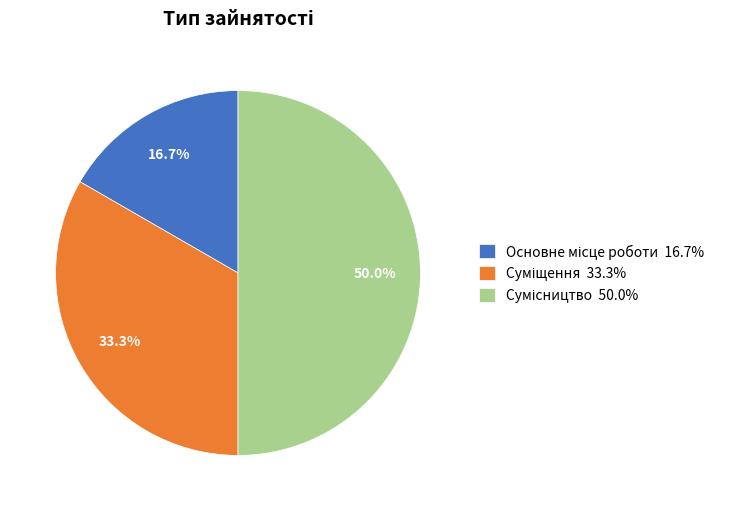

How many slices are in this pie chart?

3